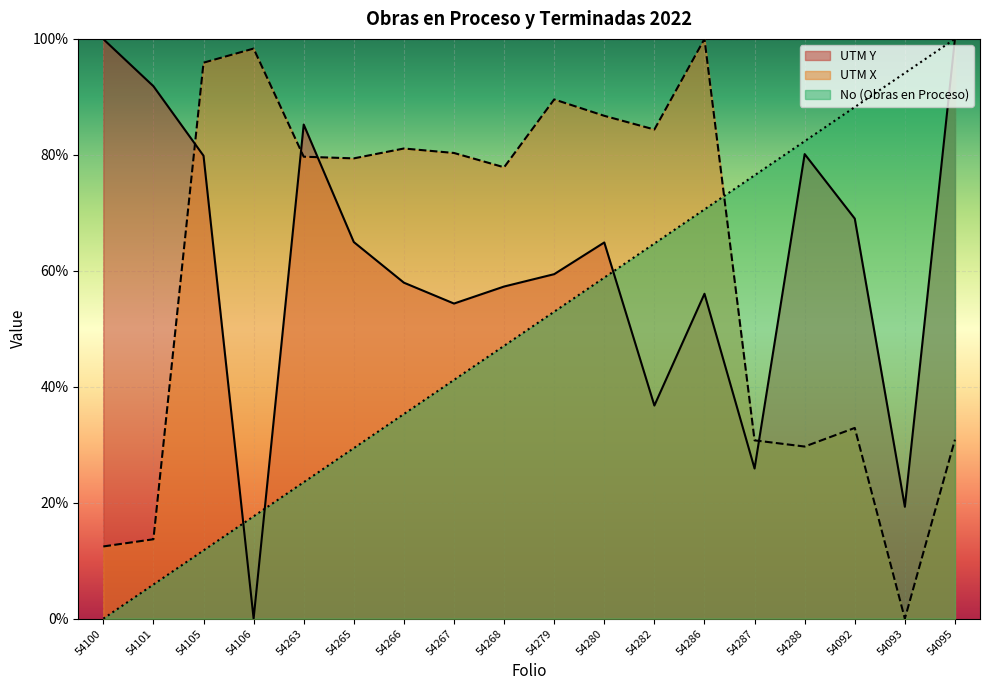

How many interior local peaks does the UTM X series have?

5